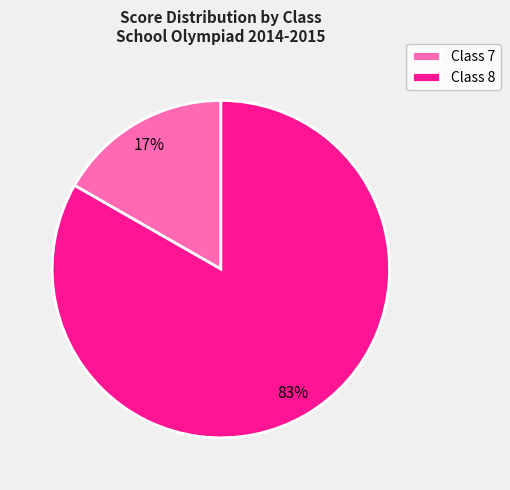

Is there a majority slice in this chart?

Yes